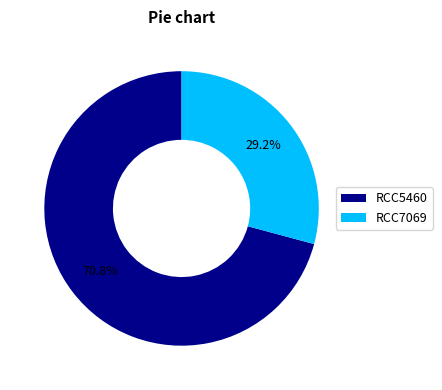

Is there any slice that represents more than half of the pie?

Yes